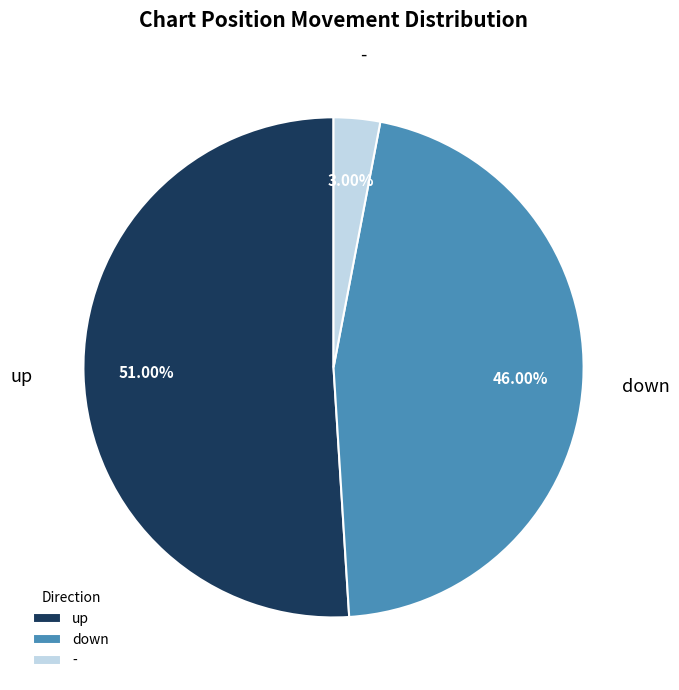

What is the ratio of the value at - to the value at up?

0.1